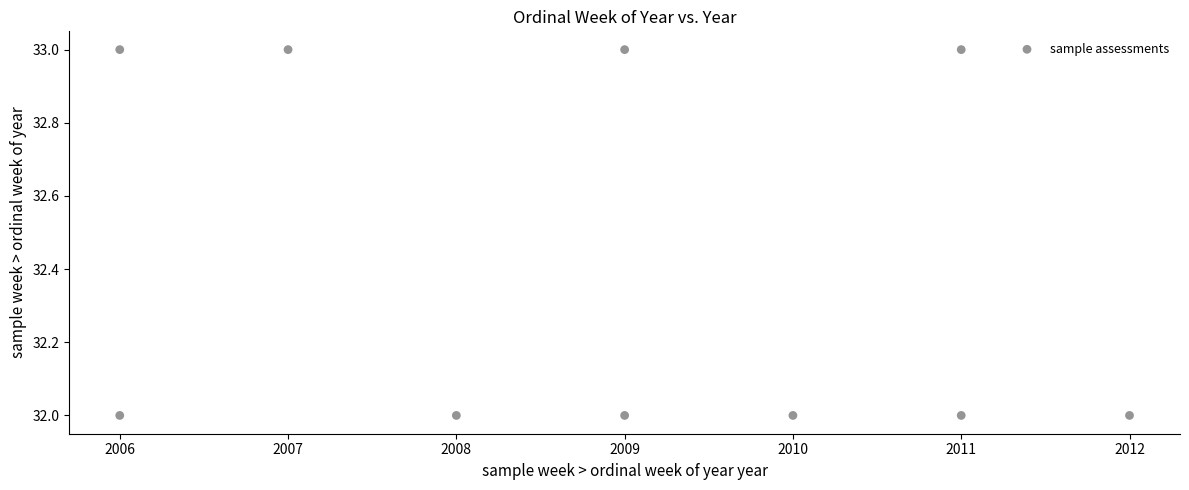

What is the average Y value?

32